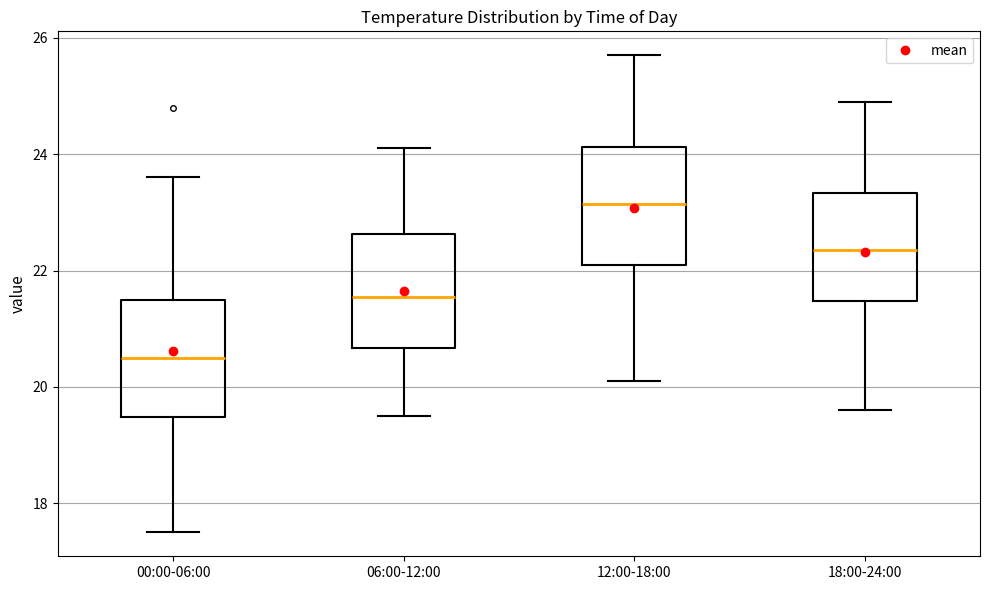

Which box has the lowest median line?

00:00-06:00